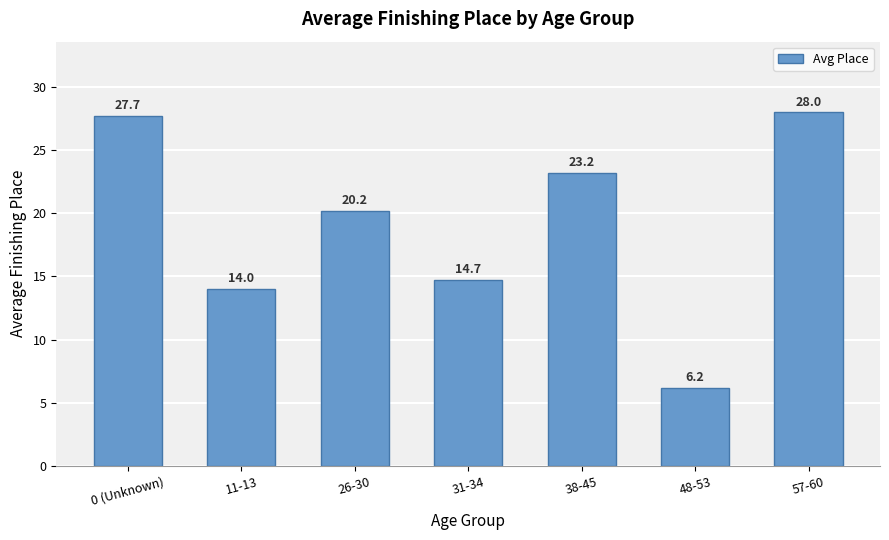

Where is the data nearest to the value 17?

31-34